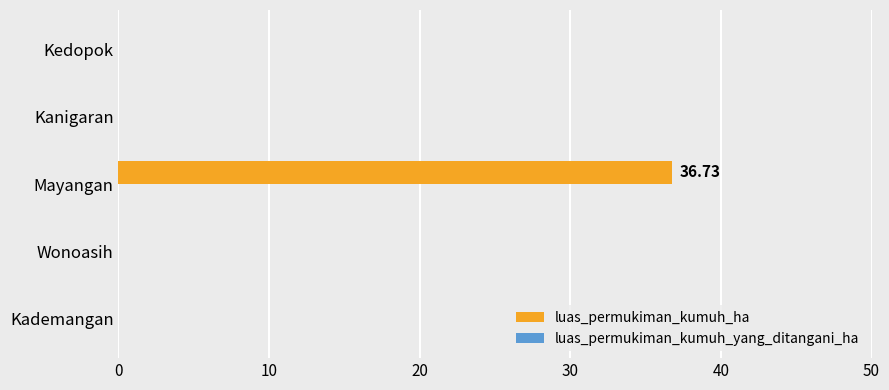

What is the change in value from Mayangan to Kedopok?

-36.7